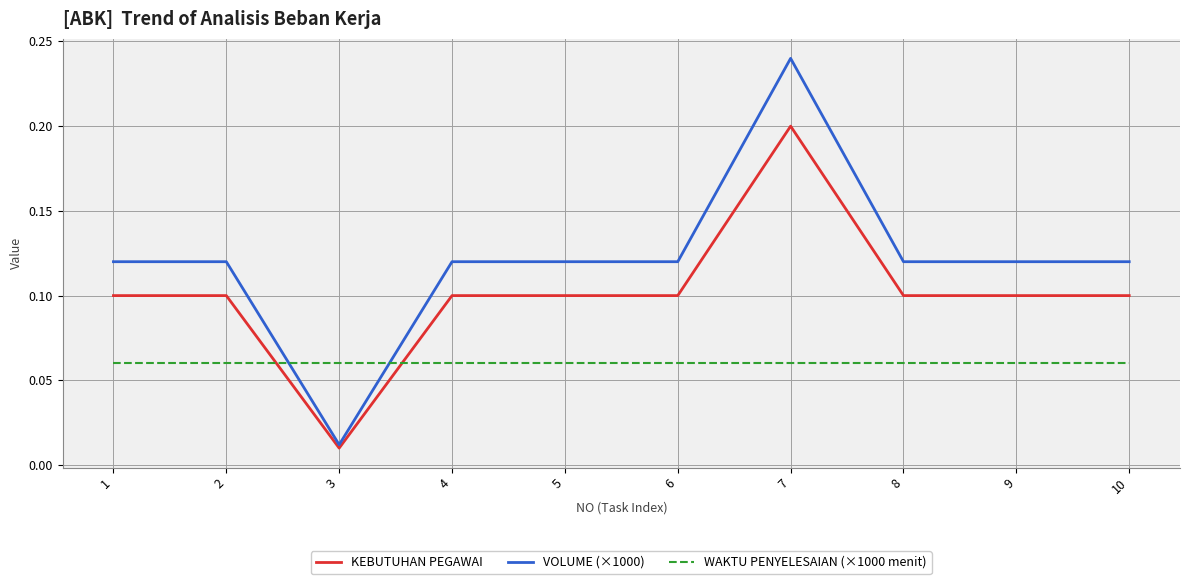

Which series has the widest spread of values?

VOLUME (×1000)